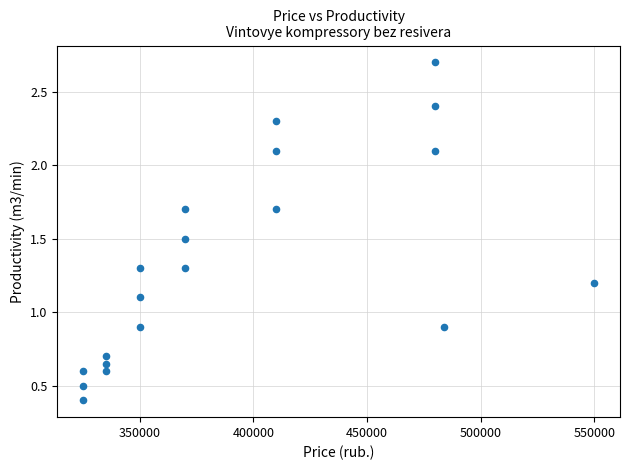

What is the range of X values (max minus min)?

225000.0